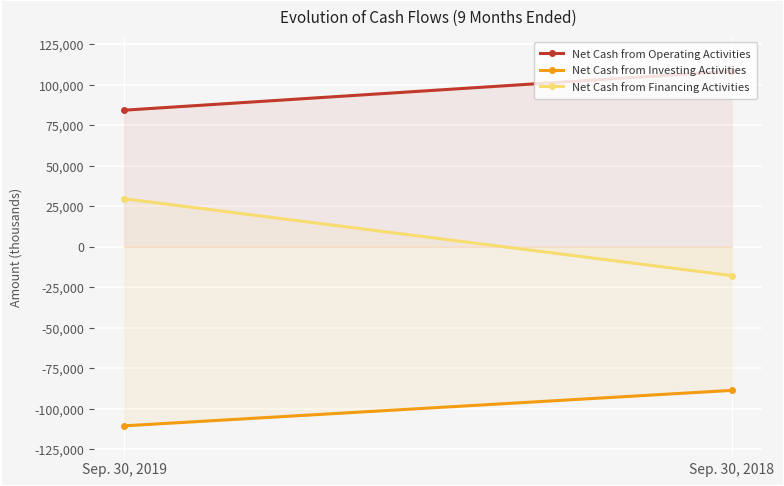

List the series in order of their overall mean, lowest first.

Net Cash from Investing Activities, Net Cash from Financing Activities, Net Cash from Operating Activities